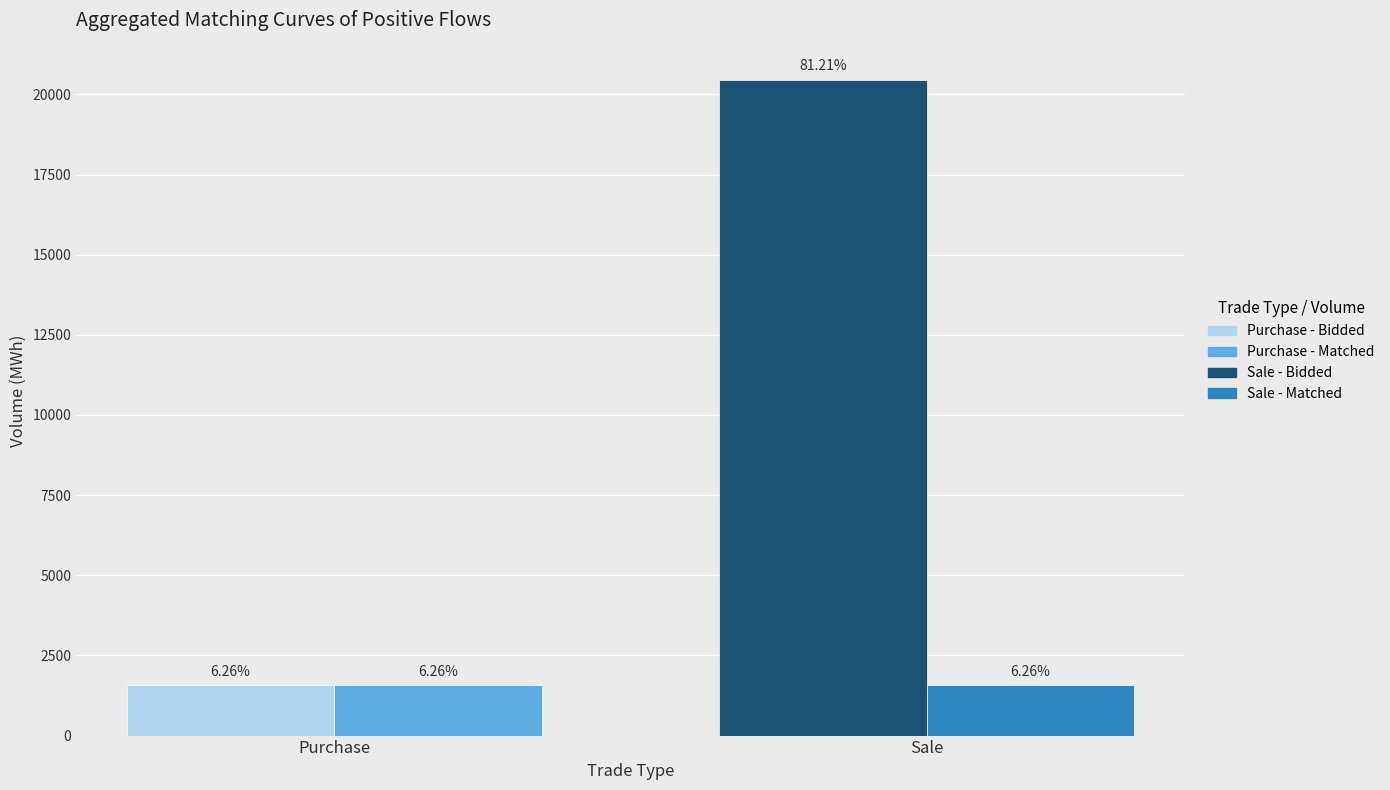

How many bars are there in each group?

2